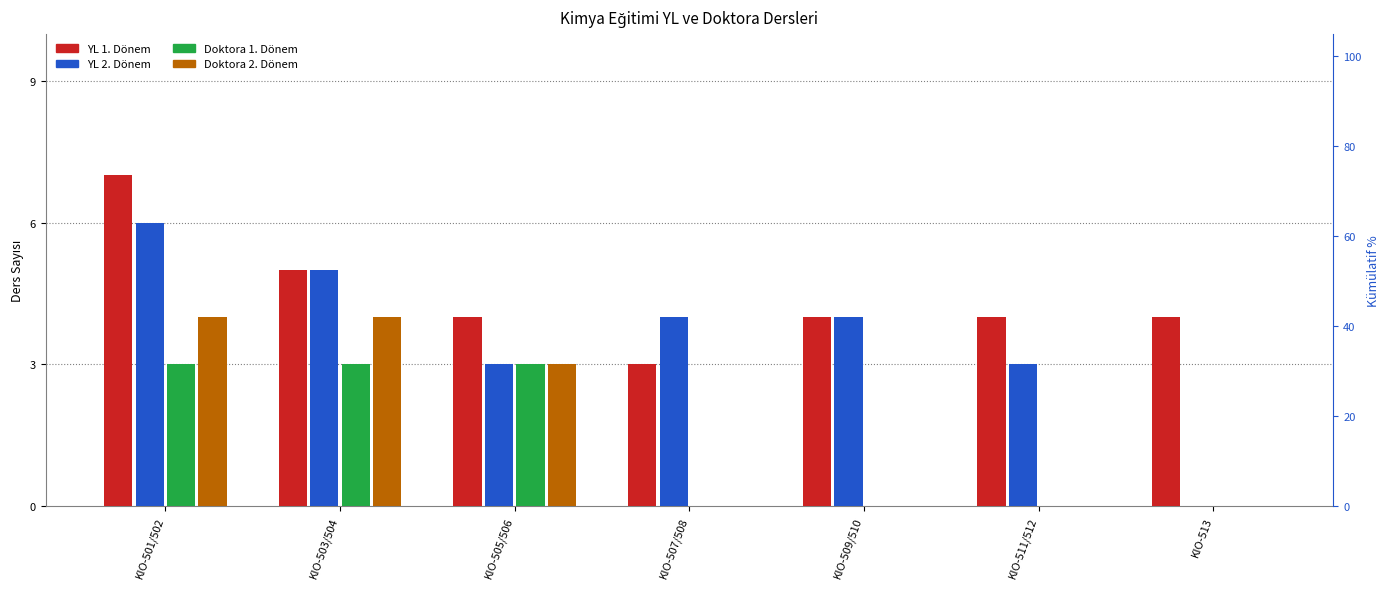

Which label corresponds to the smallest value in the chart?

KIO-513